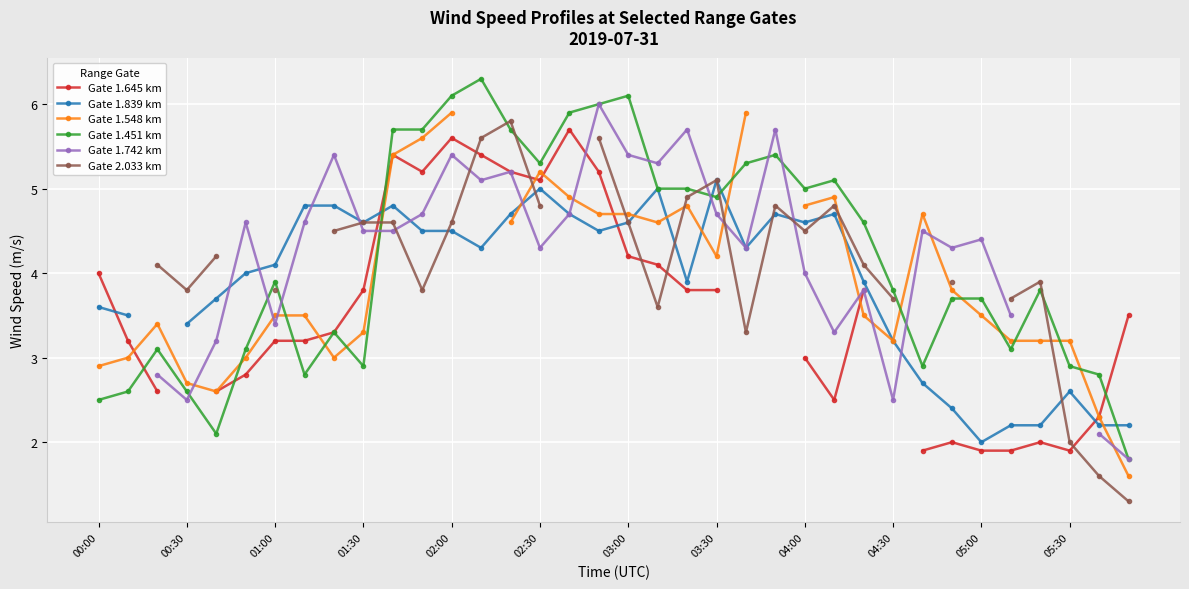

True or false: Gate 1.451 km has more than 2 interior local peaks.

True